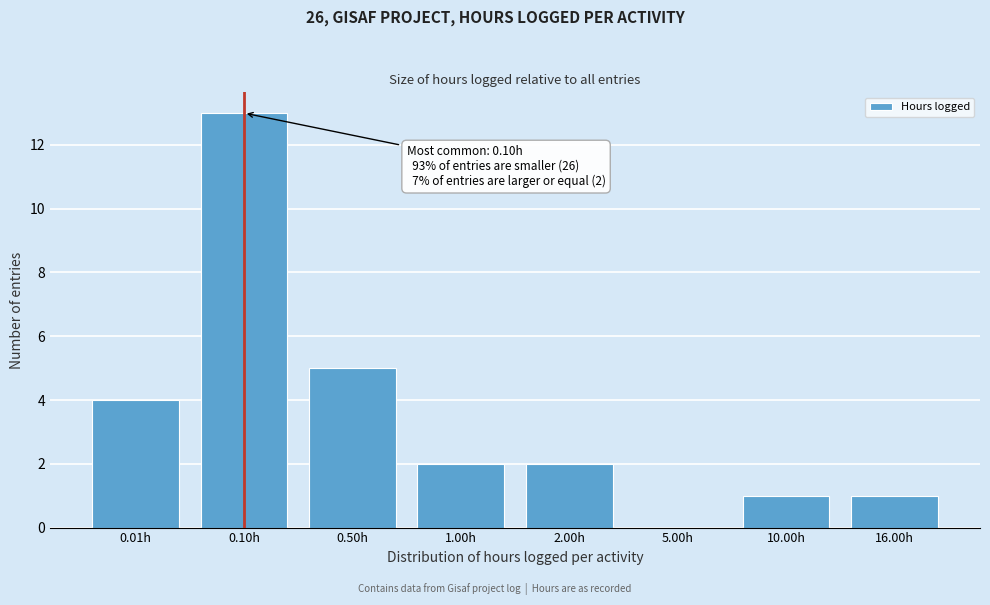

Reading left to right, list all the values displayed in this chart.

0.01h=4	0.10h=13	0.50h=5	1.00h=2	2.00h=2	5.00h=0	10.00h=1	16.00h=1